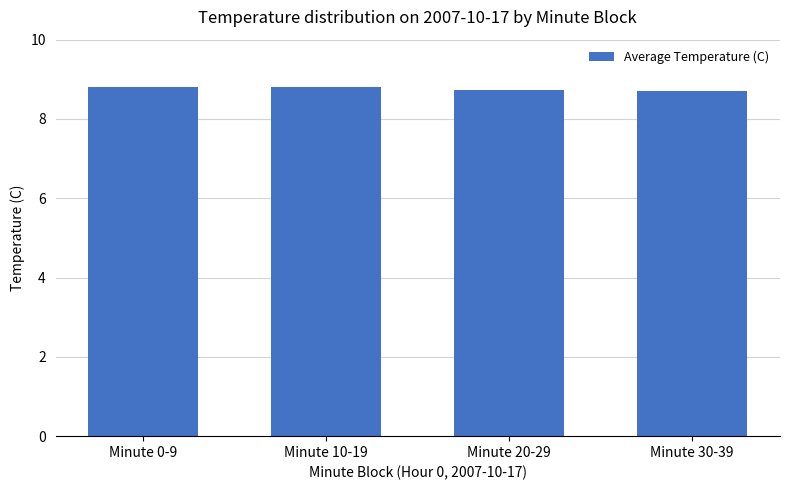

Reading left to right, what are all the values shown in this chart?

8.8	8.8	8.7	8.7